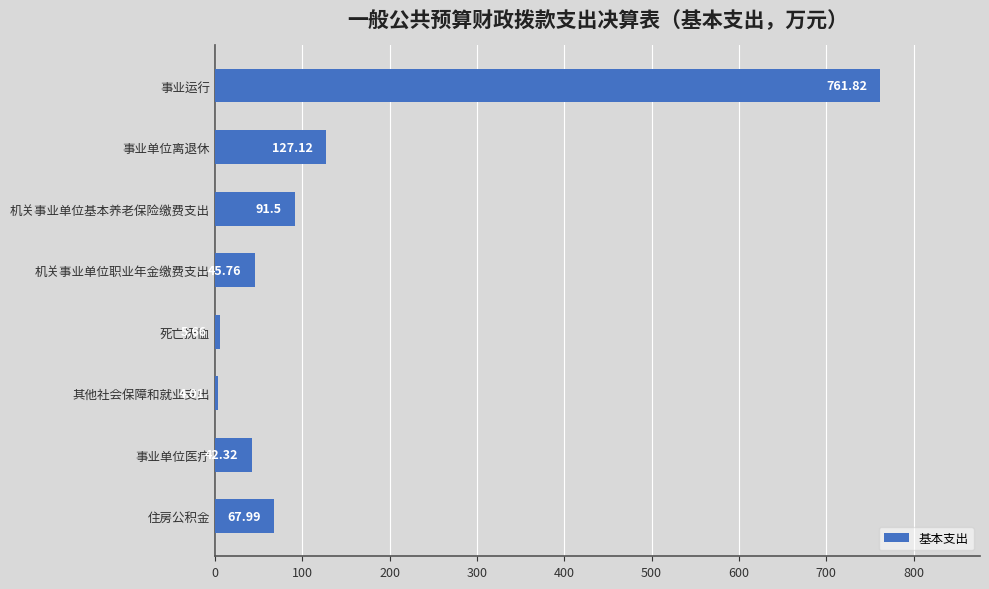

What is the average value?

143.3